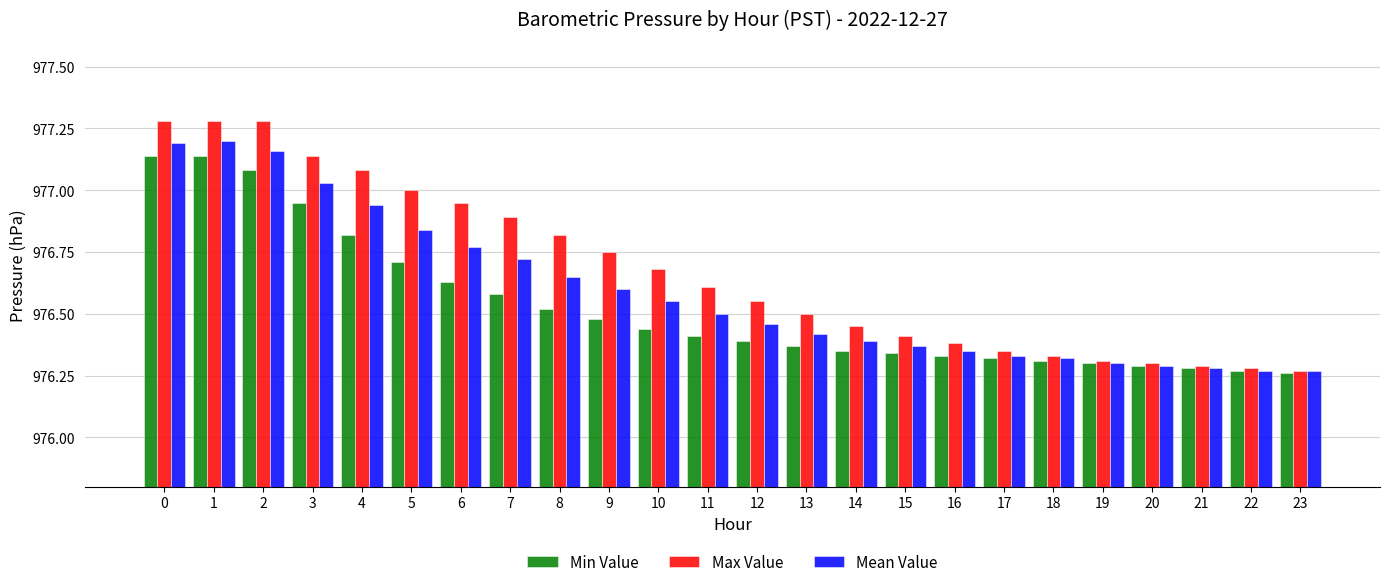

Is it true that Mean Value equals 0.3 at 16?

False